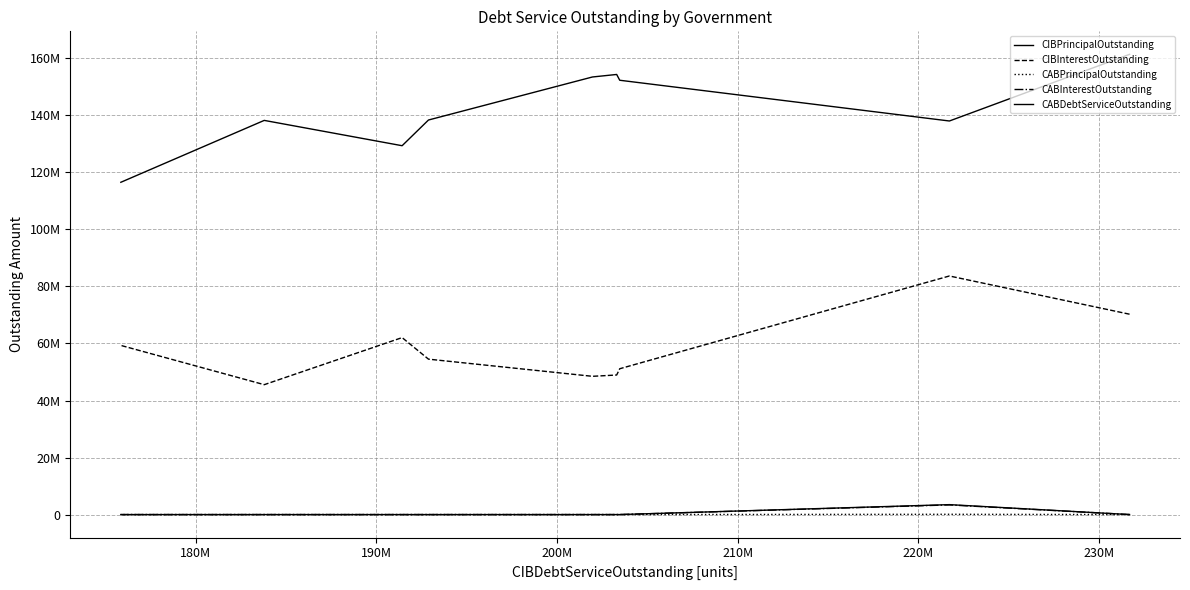

Count the number of data series in this chart.

5